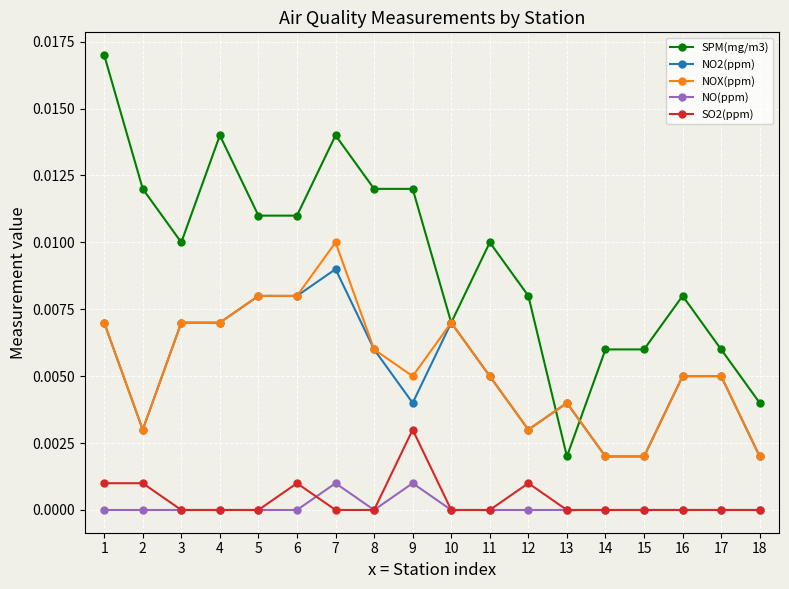

The NO(ppm) series shows 0.0 at 15. True or false?

True